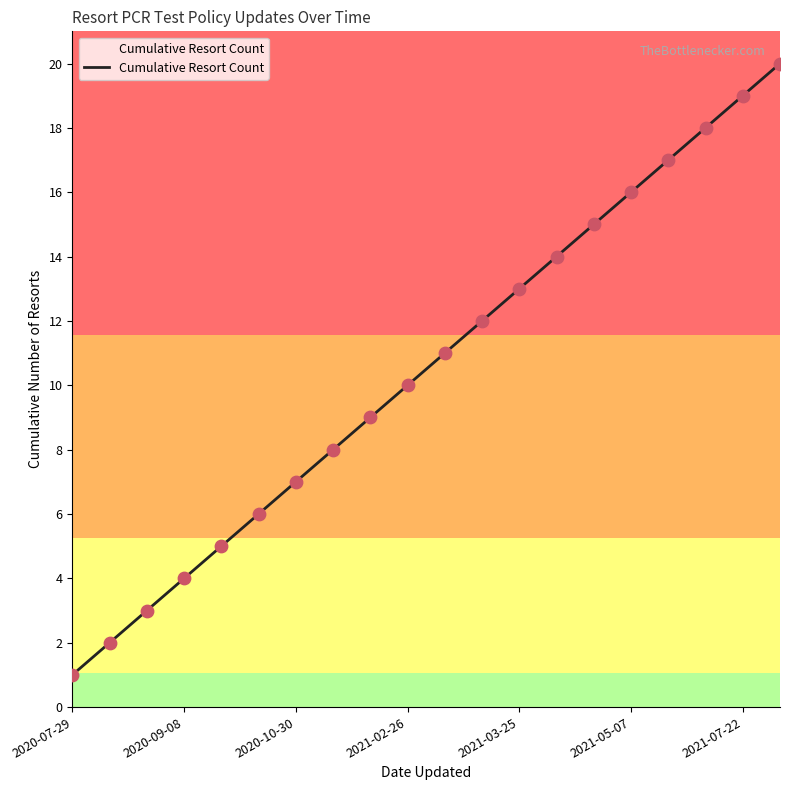

What is the difference between the maximum and minimum values?

19